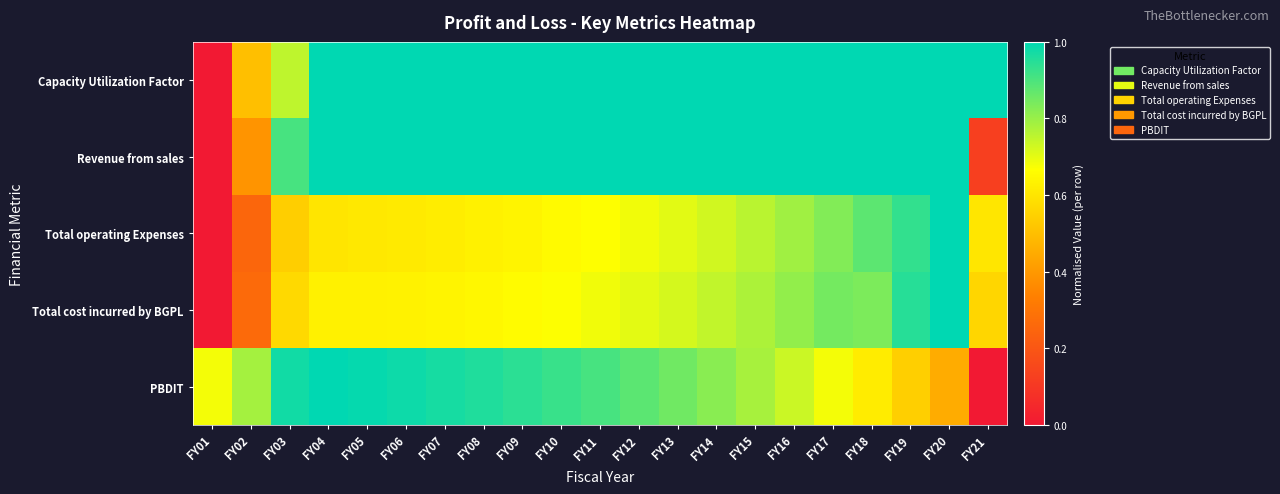

What is the spread (max minus min) of values at FY18?

0.4